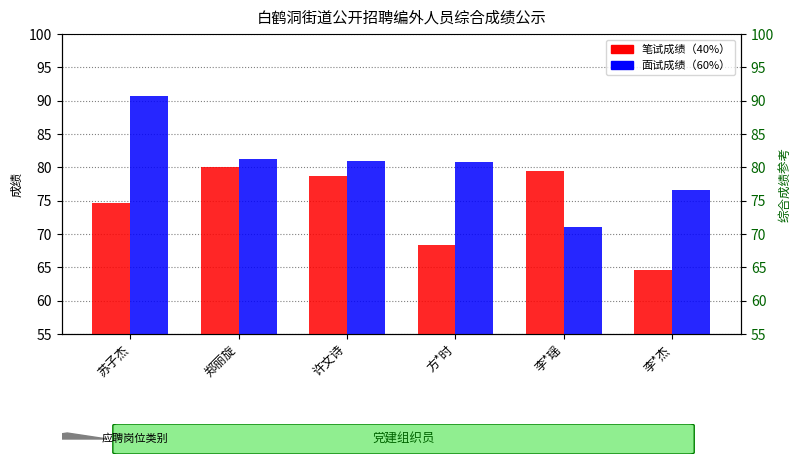

What is the difference between the highest and lowest values at 李*杰?

12.0